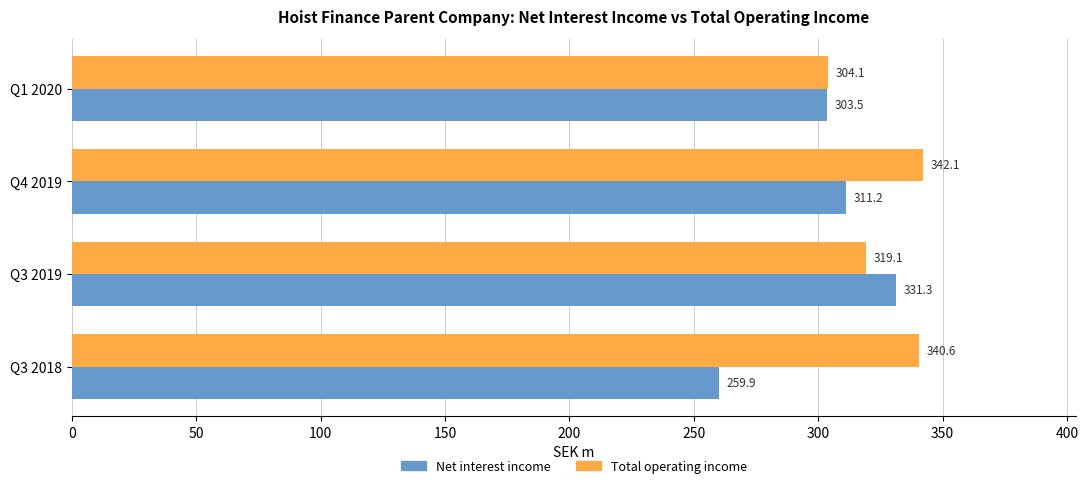

Rank the series by their maximum value, from highest to lowest.

Total operating income, Net interest income